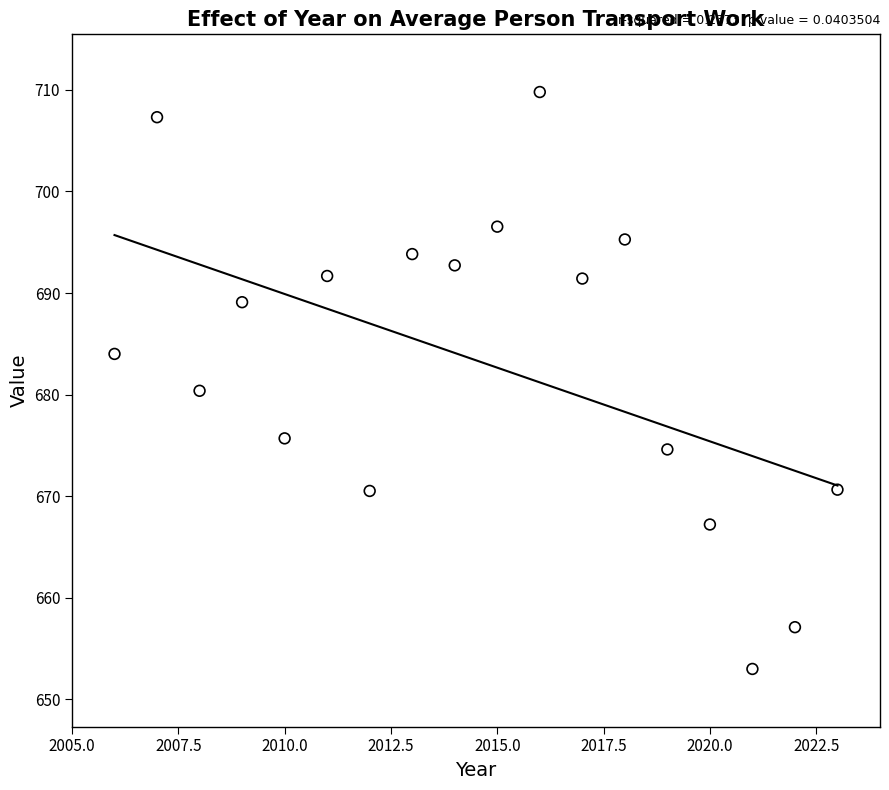

What is the range of X values (max minus min)?

17.0